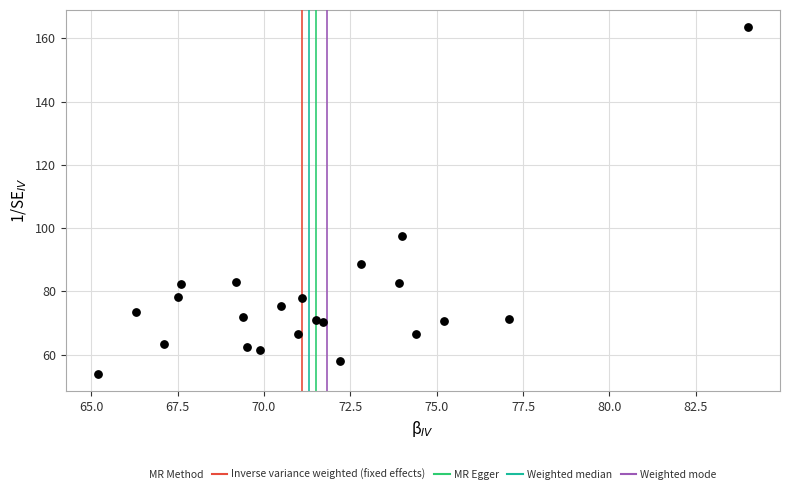

What Y value in the scatter plot is closest to 108?

97.4